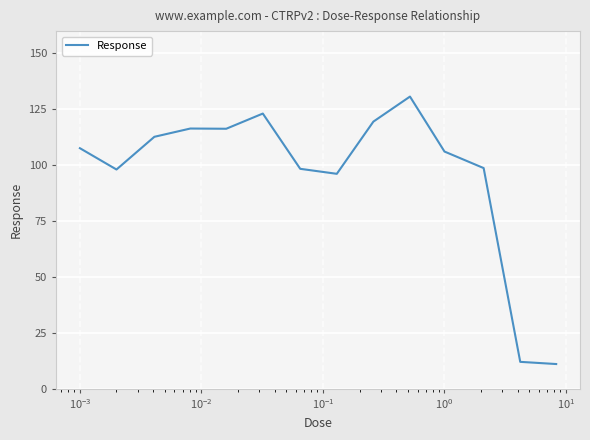

What is the greatest value displayed?

130.7